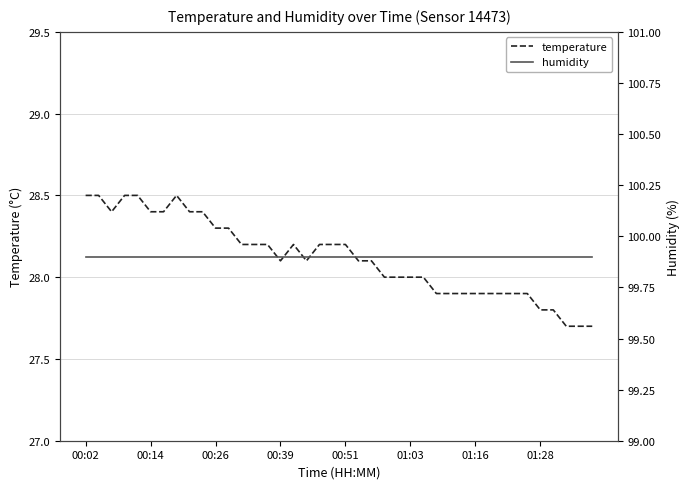

What position from the left is 16?

17